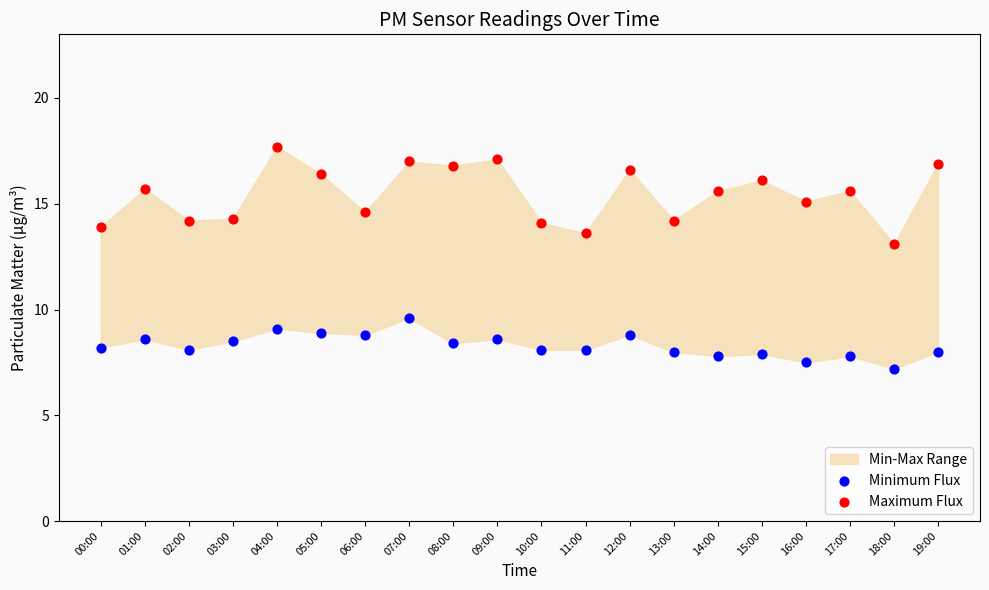

Which series has the widest spread of Y values?

Maximum Flux